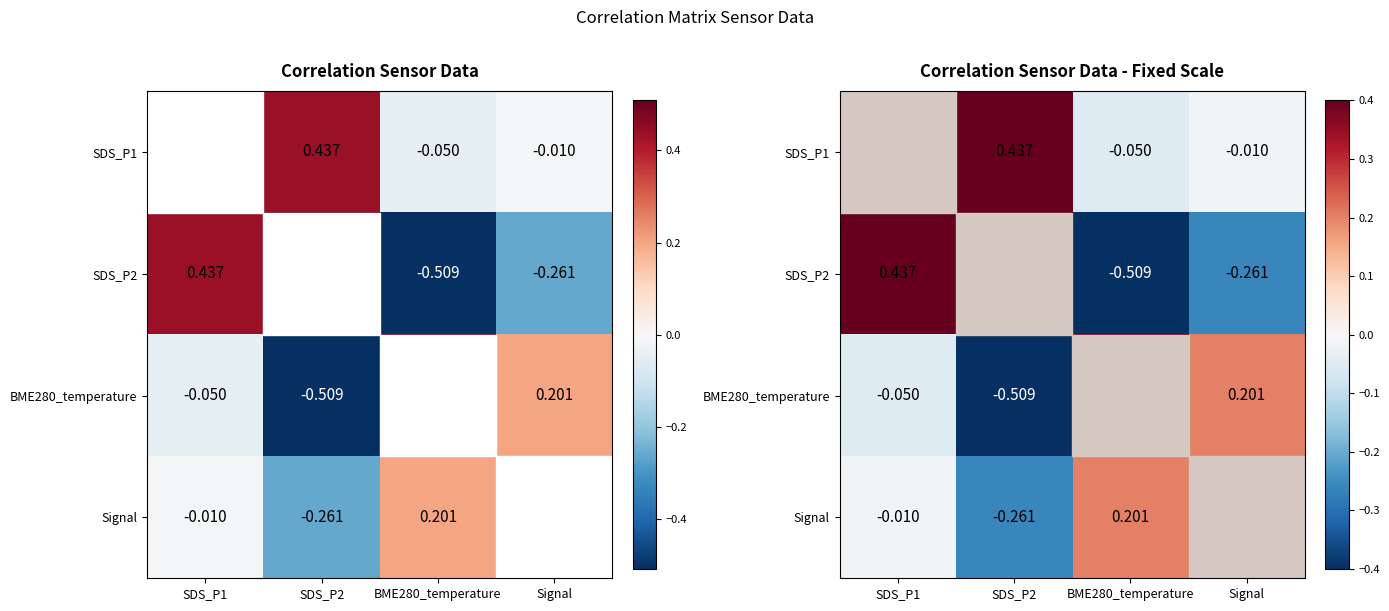

The SDS_P1 series shows 0.3 at SDS_P2. True or false?

False